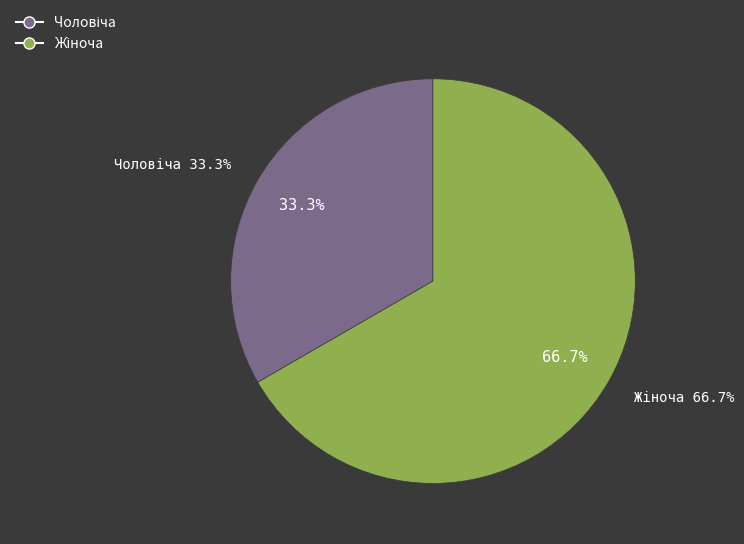

How many segments does this pie chart have?

2